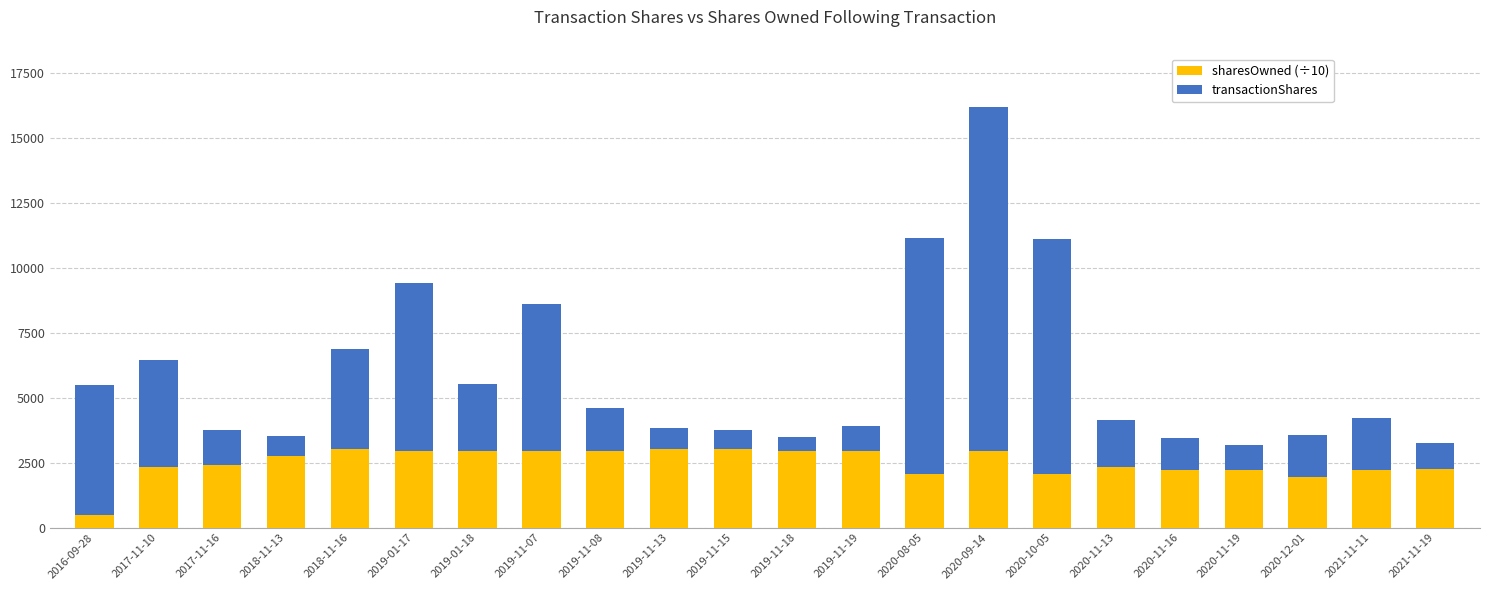

The value of sharesOwned (÷10) at 2020-11-19 is 748.8. True or false?

False